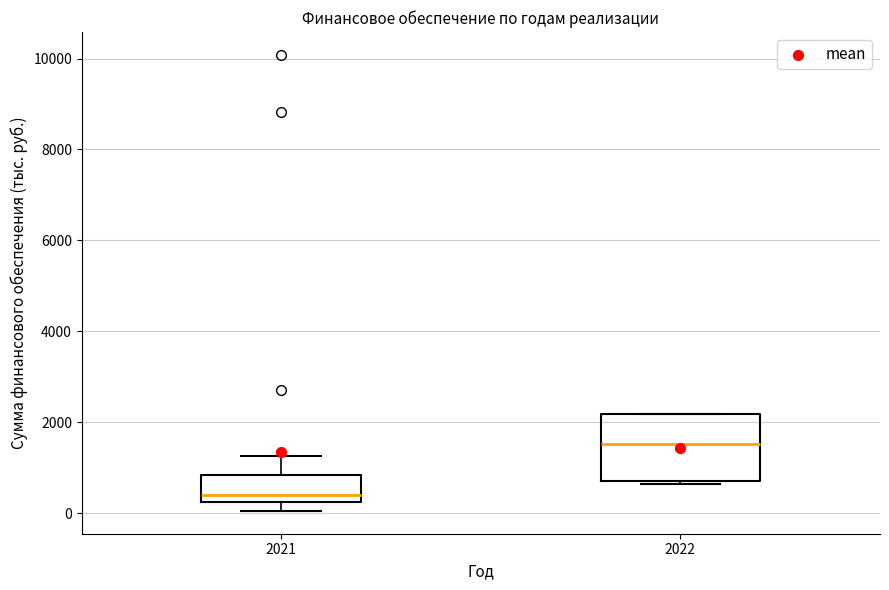

Which box has the lowest median line?

2021